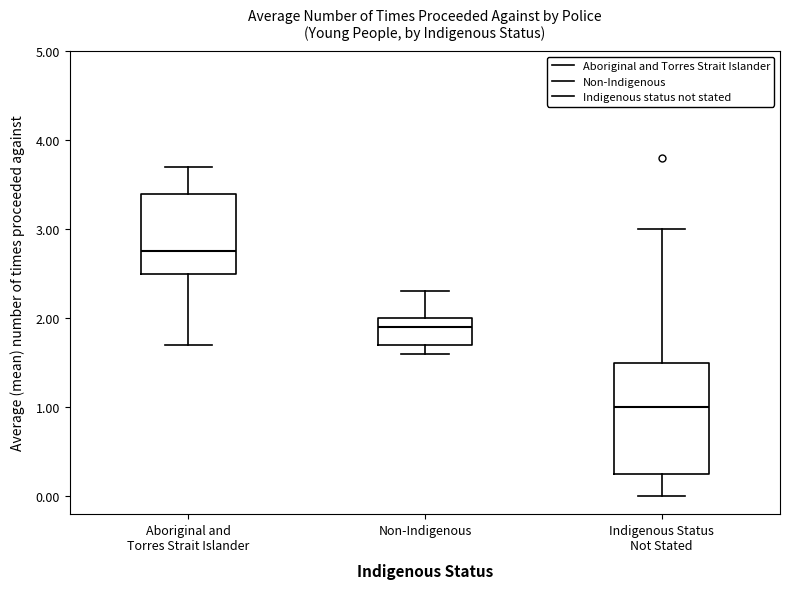

Reading left to right, read every box against the y-axis: the position of its median line, the range the box covers, and the ends of its whiskers. The values are not printed on the chart, so give them approximately, as read against the axis.

Aboriginal and Torres Strait Islander: median 2.8, box 2.5 to 3.4, whiskers 1.7 to 3.7
Non-Indigenous: median 1.9, box 1.7 to 2.0, whiskers 1.6 to 2.3
Indigenous Status Not Stated: median 1.0, box 0.3 to 1.5, whiskers 0.0 to 3.0